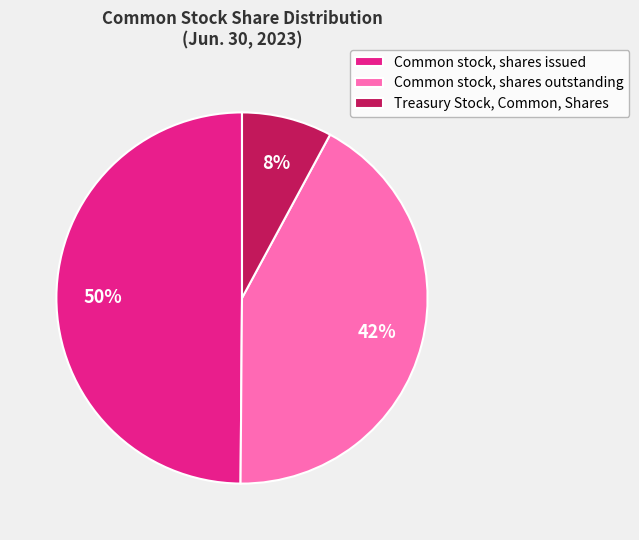

What is the ratio of the value at Common stock, shares outstanding to the value at Common stock, shares issued?

0.8